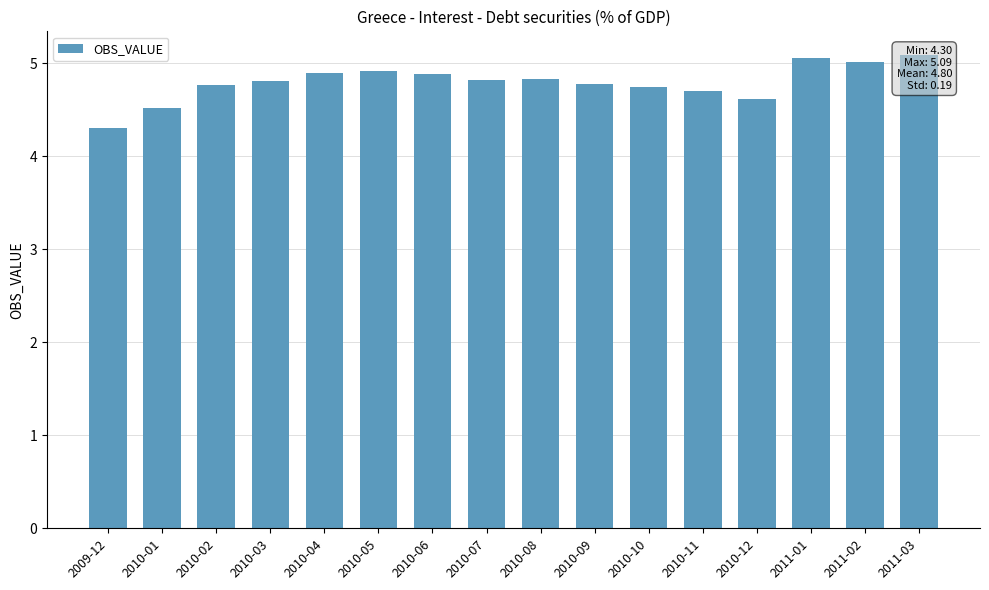

Between 2010-09 and 2010-05, which is larger?

2010-05